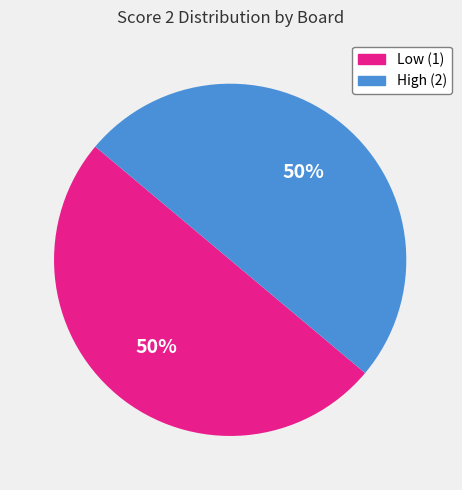

What is the ratio of the value at Low (1) to the value at High (2)?

1.0